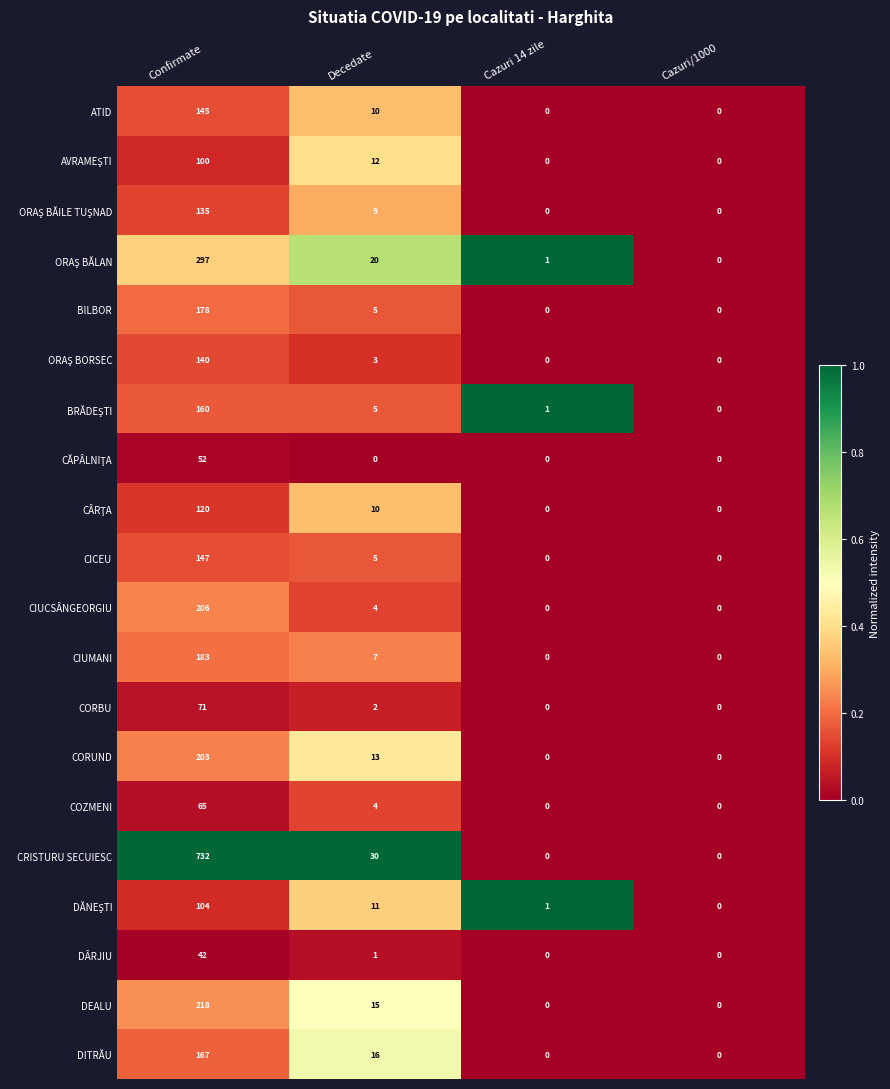

What is the maximum value shown in the chart?

732